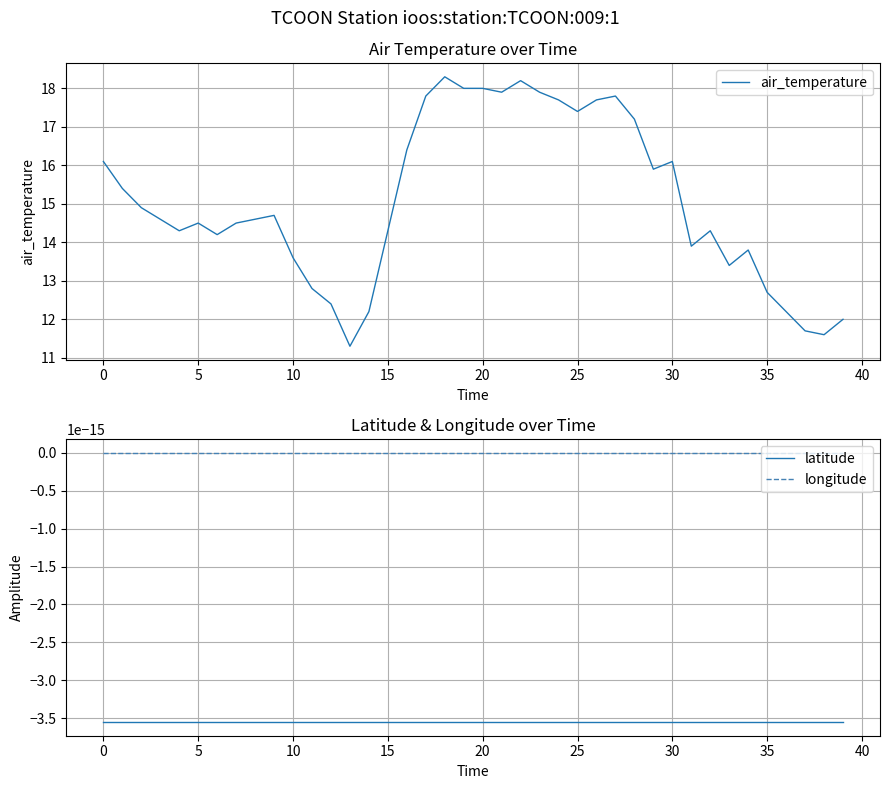

What is the minimum value for air_temperature?

11.3